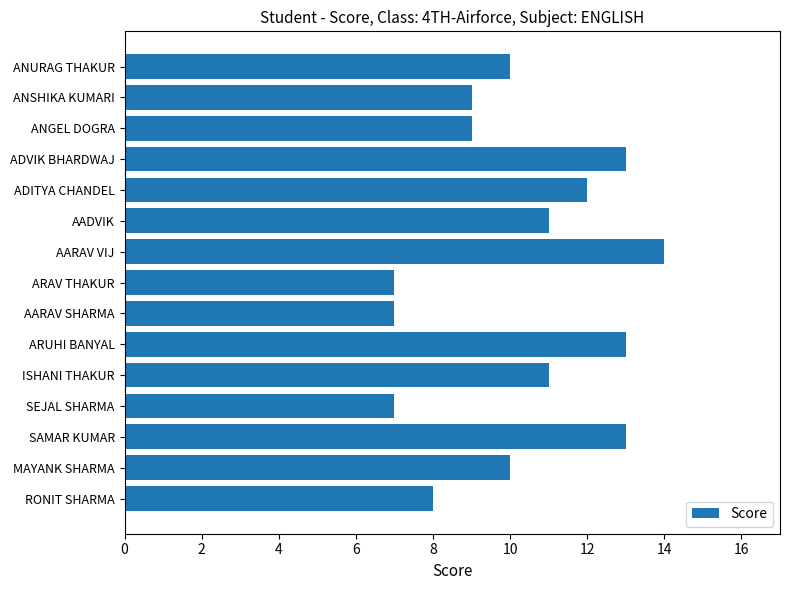

What is the sum of the values at ADVIK BHARDWAJ and MAYANK SHARMA?

23